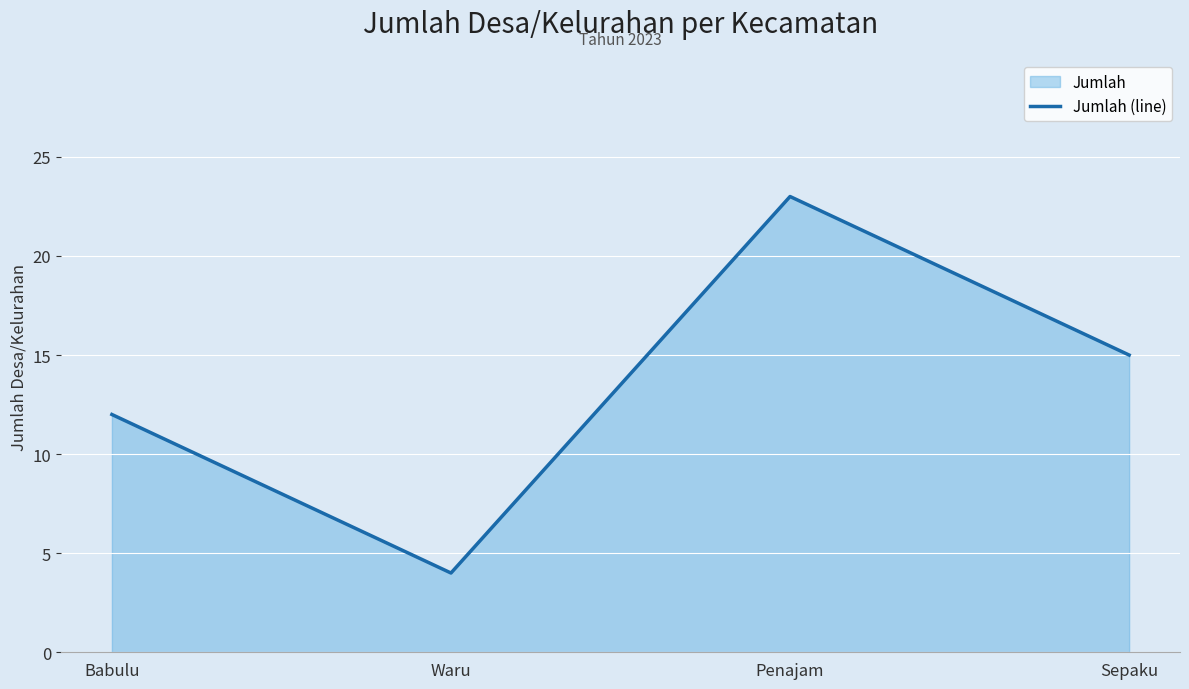

Which label corresponds to the largest value in the chart?

Penajam